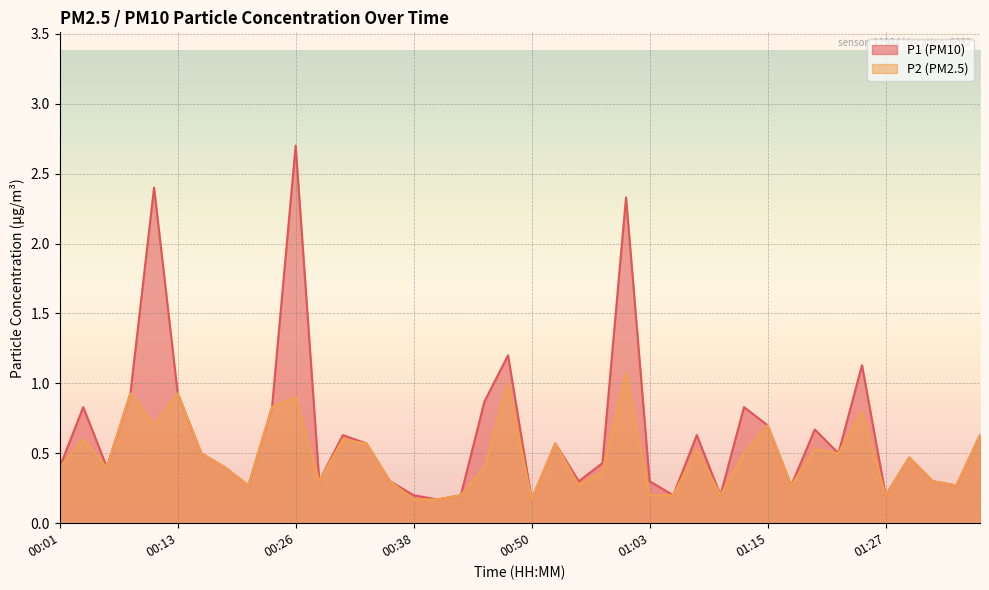

What is the difference between the P2 values at 00:21 and 01:30?

0.2